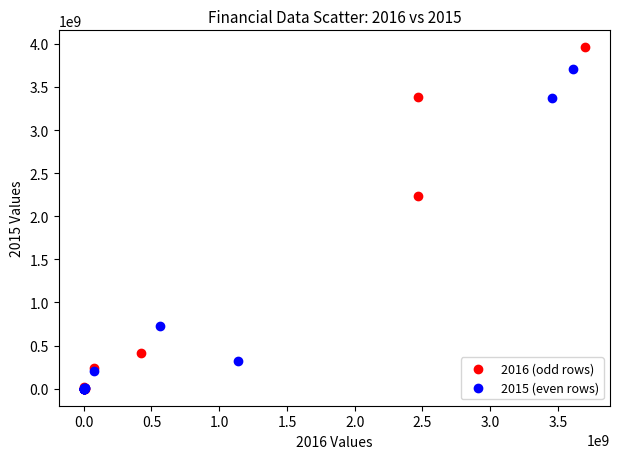

Which series contains the highest Y value?

2016 (odd rows)